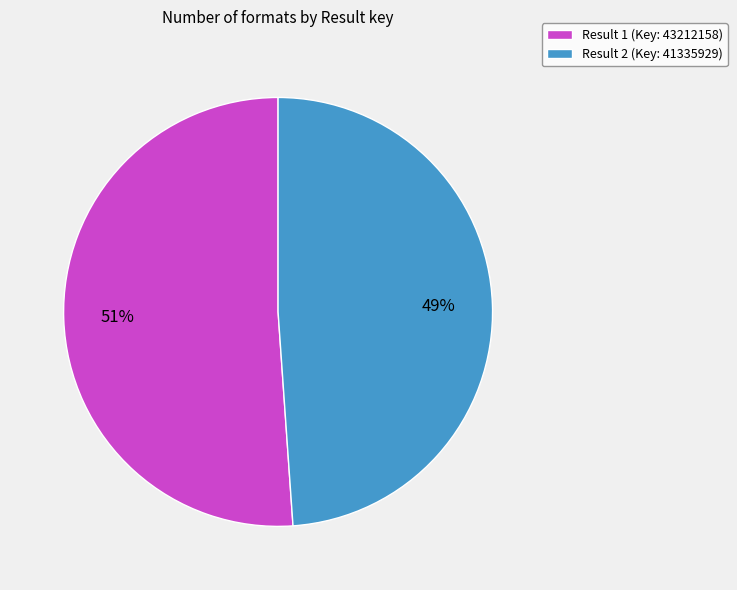

To the nearest percent, what is the difference between the largest and smallest slice percentages?

2%